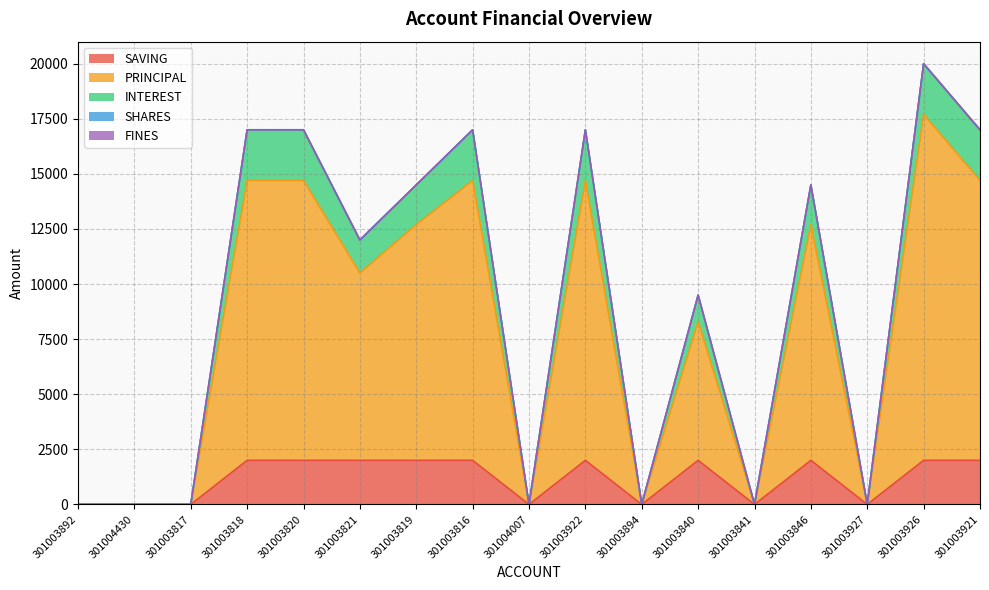

True or false: SAVING has a value of 2000 at 301003821.

True